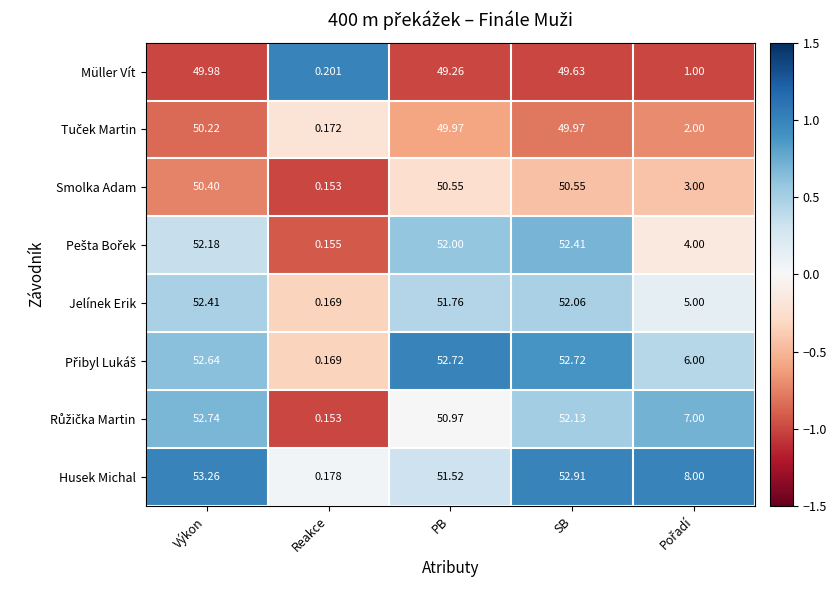

Which label corresponds to the smallest value in the chart?

Reakce